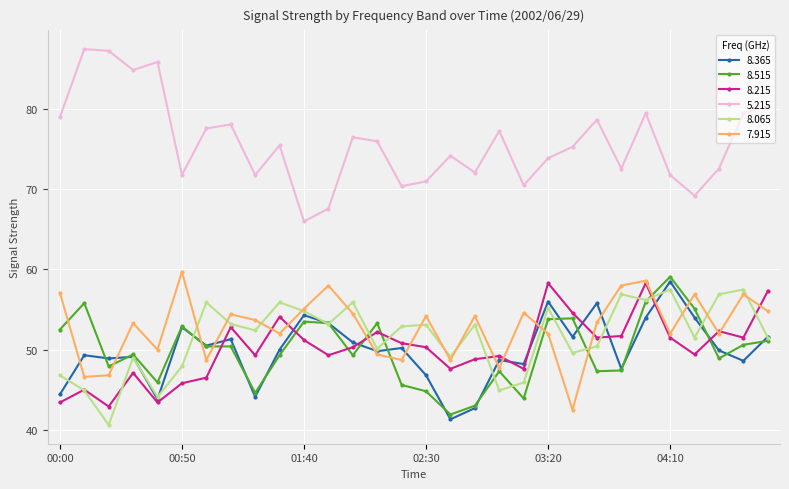

How many interior local valleys does the 7.915 series have?

10